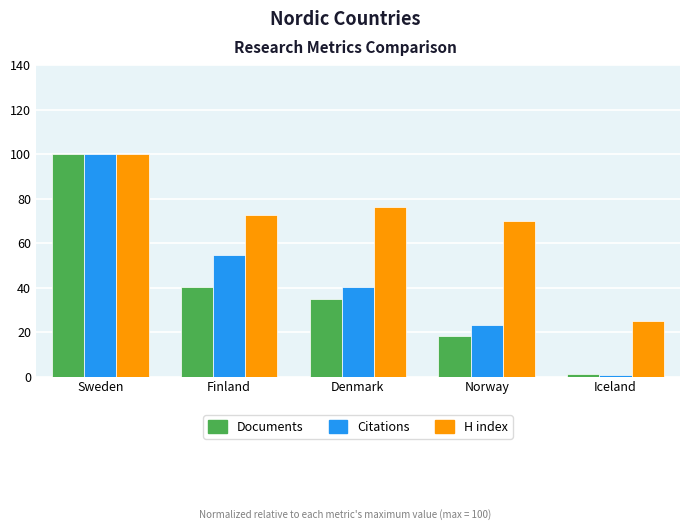

At how many categories does at least one series exceed 98?

1